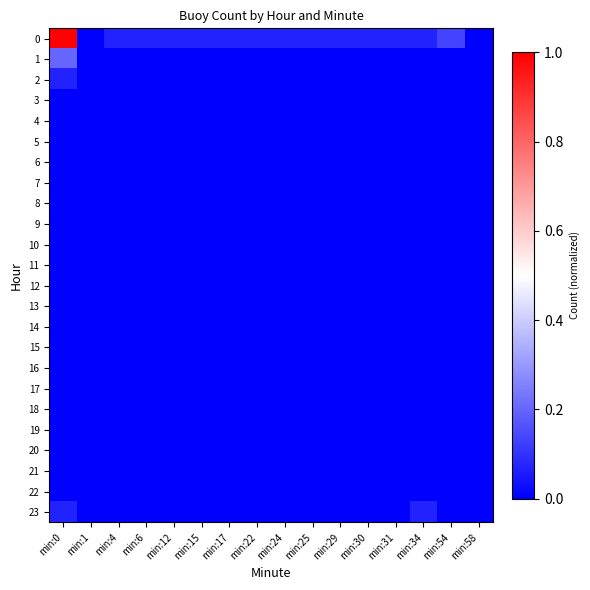

Reading right to left, list all the values displayed in this chart.

0: min:58=0.0	min:54=0.1	min:34=0.1	min:31=0.1	min:30=0.1	min:29=0.1	min:25=0.1	min:24=0.1	min:22=0.1	min:17=0.1	min:15=0.1	min:12=0.1	min:6=0.1	min:4=0.1	min:1=0.0	min:0=1.0
1: min:58=0.0	min:54=0.0	min:34=0.0	min:31=0.0	min:30=0.0	min:29=0.0	min:25=0.0	min:24=0.0	min:22=0.0	min:17=0.0	min:15=0.0	min:12=0.0	min:6=0.0	min:4=0.0	min:1=0.0	min:0=0.2
2: min:58=0.0	min:54=0.0	min:34=0.0	min:31=0.0	min:30=0.0	min:29=0.0	min:25=0.0	min:24=0.0	min:22=0.0	min:17=0.0	min:15=0.0	min:12=0.0	min:6=0.0	min:4=0.0	min:1=0.0	min:0=0.1
3: min:58=0.0	min:54=0.0	min:34=0.0	min:31=0.0	min:30=0.0	min:29=0.0	min:25=0.0	min:24=0.0	min:22=0.0	min:17=0.0	min:15=0.0	min:12=0.0	min:6=0.0	min:4=0.0	min:1=0.0	min:0=0.0
4: min:58=0.0	min:54=0.0	min:34=0.0	min:31=0.0	min:30=0.0	min:29=0.0	min:25=0.0	min:24=0.0	min:22=0.0	min:17=0.0	min:15=0.0	min:12=0.0	min:6=0.0	min:4=0.0	min:1=0.0	min:0=0.0
5: min:58=0.0	min:54=0.0	min:34=0.0	min:31=0.0	min:30=0.0	min:29=0.0	min:25=0.0	min:24=0.0	min:22=0.0	min:17=0.0	min:15=0.0	min:12=0.0	min:6=0.0	min:4=0.0	min:1=0.0	min:0=0.0
6: min:58=0.0	min:54=0.0	min:34=0.0	min:31=0.0	min:30=0.0	min:29=0.0	min:25=0.0	min:24=0.0	min:22=0.0	min:17=0.0	min:15=0.0	min:12=0.0	min:6=0.0	min:4=0.0	min:1=0.0	min:0=0.0
7: min:58=0.0	min:54=0.0	min:34=0.0	min:31=0.0	min:30=0.0	min:29=0.0	min:25=0.0	min:24=0.0	min:22=0.0	min:17=0.0	min:15=0.0	min:12=0.0	min:6=0.0	min:4=0.0	min:1=0.0	min:0=0.0
8: min:58=0.0	min:54=0.0	min:34=0.0	min:31=0.0	min:30=0.0	min:29=0.0	min:25=0.0	min:24=0.0	min:22=0.0	min:17=0.0	min:15=0.0	min:12=0.0	min:6=0.0	min:4=0.0	min:1=0.0	min:0=0.0
9: min:58=0.0	min:54=0.0	min:34=0.0	min:31=0.0	min:30=0.0	min:29=0.0	min:25=0.0	min:24=0.0	min:22=0.0	min:17=0.0	min:15=0.0	min:12=0.0	min:6=0.0	min:4=0.0	min:1=0.0	min:0=0.0
10: min:58=0.0	min:54=0.0	min:34=0.0	min:31=0.0	min:30=0.0	min:29=0.0	min:25=0.0	min:24=0.0	min:22=0.0	min:17=0.0	min:15=0.0	min:12=0.0	min:6=0.0	min:4=0.0	min:1=0.0	min:0=0.0
11: min:58=0.0	min:54=0.0	min:34=0.0	min:31=0.0	min:30=0.0	min:29=0.0	min:25=0.0	min:24=0.0	min:22=0.0	min:17=0.0	min:15=0.0	min:12=0.0	min:6=0.0	min:4=0.0	min:1=0.0	min:0=0.0
12: min:58=0.0	min:54=0.0	min:34=0.0	min:31=0.0	min:30=0.0	min:29=0.0	min:25=0.0	min:24=0.0	min:22=0.0	min:17=0.0	min:15=0.0	min:12=0.0	min:6=0.0	min:4=0.0	min:1=0.0	min:0=0.0
13: min:58=0.0	min:54=0.0	min:34=0.0	min:31=0.0	min:30=0.0	min:29=0.0	min:25=0.0	min:24=0.0	min:22=0.0	min:17=0.0	min:15=0.0	min:12=0.0	min:6=0.0	min:4=0.0	min:1=0.0	min:0=0.0
14: min:58=0.0	min:54=0.0	min:34=0.0	min:31=0.0	min:30=0.0	min:29=0.0	min:25=0.0	min:24=0.0	min:22=0.0	min:17=0.0	min:15=0.0	min:12=0.0	min:6=0.0	min:4=0.0	min:1=0.0	min:0=0.0
15: min:58=0.0	min:54=0.0	min:34=0.0	min:31=0.0	min:30=0.0	min:29=0.0	min:25=0.0	min:24=0.0	min:22=0.0	min:17=0.0	min:15=0.0	min:12=0.0	min:6=0.0	min:4=0.0	min:1=0.0	min:0=0.0
16: min:58=0.0	min:54=0.0	min:34=0.0	min:31=0.0	min:30=0.0	min:29=0.0	min:25=0.0	min:24=0.0	min:22=0.0	min:17=0.0	min:15=0.0	min:12=0.0	min:6=0.0	min:4=0.0	min:1=0.0	min:0=0.0
17: min:58=0.0	min:54=0.0	min:34=0.0	min:31=0.0	min:30=0.0	min:29=0.0	min:25=0.0	min:24=0.0	min:22=0.0	min:17=0.0	min:15=0.0	min:12=0.0	min:6=0.0	min:4=0.0	min:1=0.0	min:0=0.0
18: min:58=0.0	min:54=0.0	min:34=0.0	min:31=0.0	min:30=0.0	min:29=0.0	min:25=0.0	min:24=0.0	min:22=0.0	min:17=0.0	min:15=0.0	min:12=0.0	min:6=0.0	min:4=0.0	min:1=0.0	min:0=0.0
19: min:58=0.0	min:54=0.0	min:34=0.0	min:31=0.0	min:30=0.0	min:29=0.0	min:25=0.0	min:24=0.0	min:22=0.0	min:17=0.0	min:15=0.0	min:12=0.0	min:6=0.0	min:4=0.0	min:1=0.0	min:0=0.0
20: min:58=0.0	min:54=0.0	min:34=0.0	min:31=0.0	min:30=0.0	min:29=0.0	min:25=0.0	min:24=0.0	min:22=0.0	min:17=0.0	min:15=0.0	min:12=0.0	min:6=0.0	min:4=0.0	min:1=0.0	min:0=0.0
21: min:58=0.0	min:54=0.0	min:34=0.0	min:31=0.0	min:30=0.0	min:29=0.0	min:25=0.0	min:24=0.0	min:22=0.0	min:17=0.0	min:15=0.0	min:12=0.0	min:6=0.0	min:4=0.0	min:1=0.0	min:0=0.0
22: min:58=0.0	min:54=0.0	min:34=0.0	min:31=0.0	min:30=0.0	min:29=0.0	min:25=0.0	min:24=0.0	min:22=0.0	min:17=0.0	min:15=0.0	min:12=0.0	min:6=0.0	min:4=0.0	min:1=0.0	min:0=0.0
23: min:58=0.0	min:54=0.0	min:34=0.1	min:31=0.0	min:30=0.0	min:29=0.0	min:25=0.0	min:24=0.0	min:22=0.0	min:17=0.0	min:15=0.0	min:12=0.0	min:6=0.0	min:4=0.0	min:1=0.0	min:0=0.1